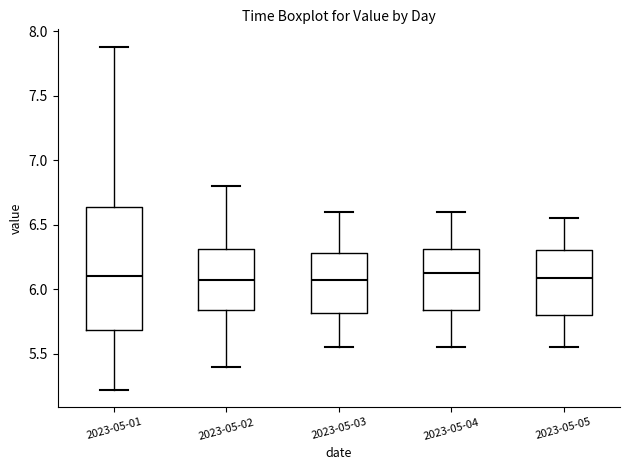

Reading left to right, read every box against the y-axis: the position of its median line, the range the box covers, and the ends of its whiskers. The values are not printed on the chart, so give them approximately, as read against the axis.

2023-05-01: median 6.10, box 5.70 to 6.65, whiskers 5.20 to 7.90
2023-05-02: median 6.10, box 5.85 to 6.30, whiskers 5.40 to 6.80
2023-05-03: median 6.10, box 5.80 to 6.30, whiskers 5.55 to 6.60
2023-05-04: median 6.15, box 5.85 to 6.30, whiskers 5.55 to 6.60
2023-05-05: median 6.10, box 5.80 to 6.30, whiskers 5.55 to 6.55